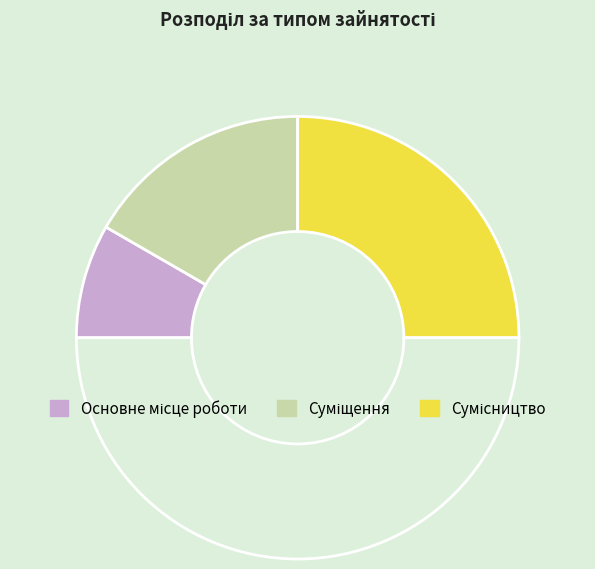

How many segments does this pie chart have?

4